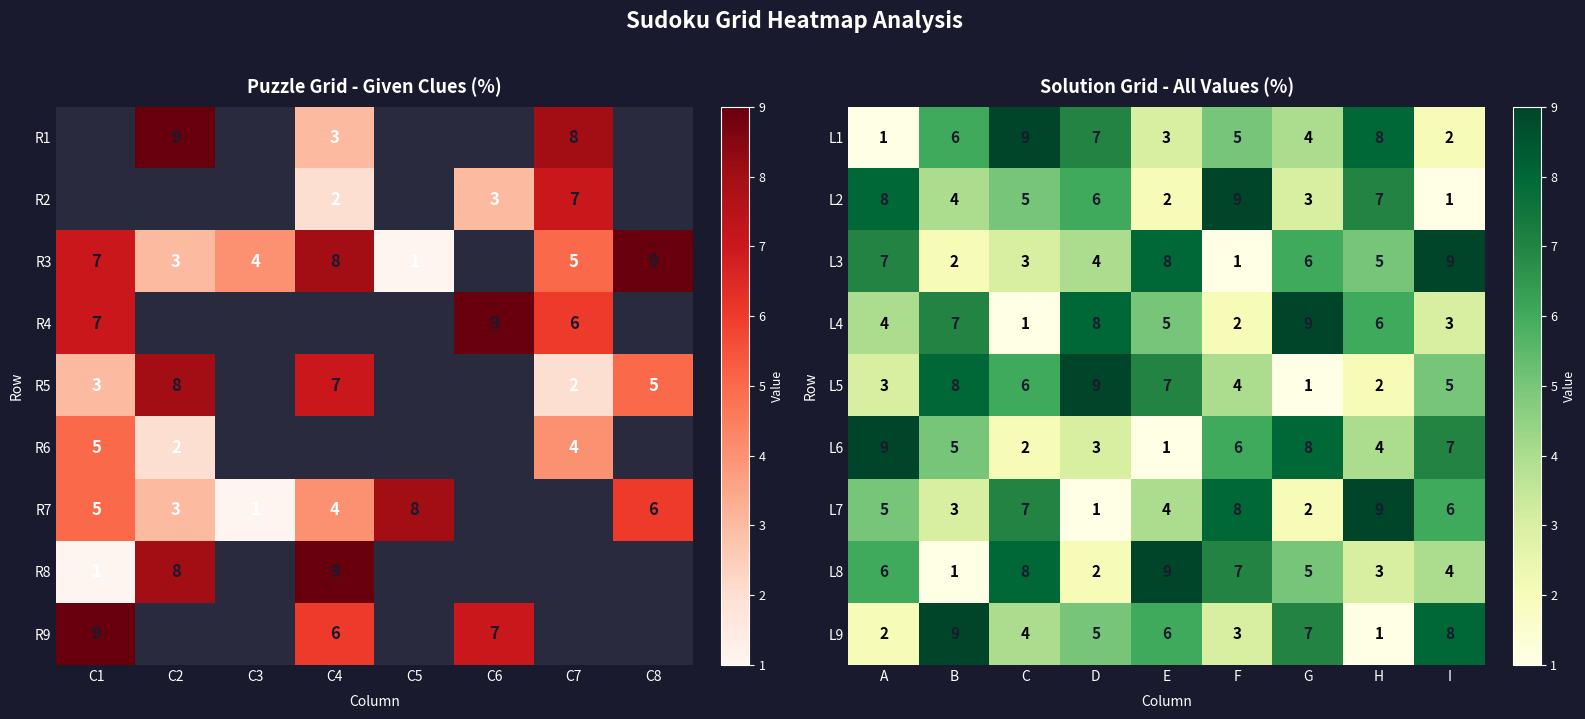

Read the L4 value at D.

8